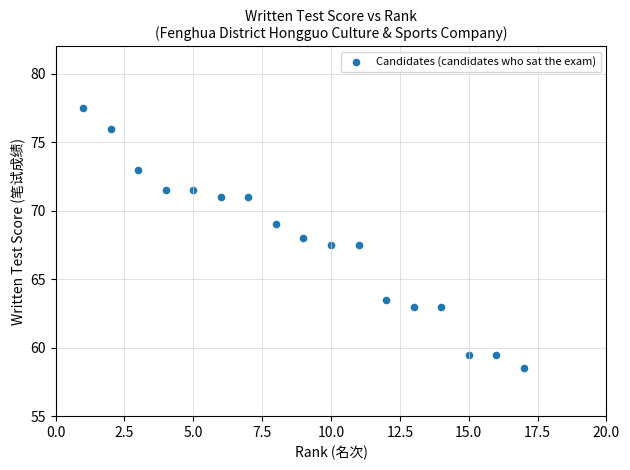

What is the range of X values (max minus min)?

16.0